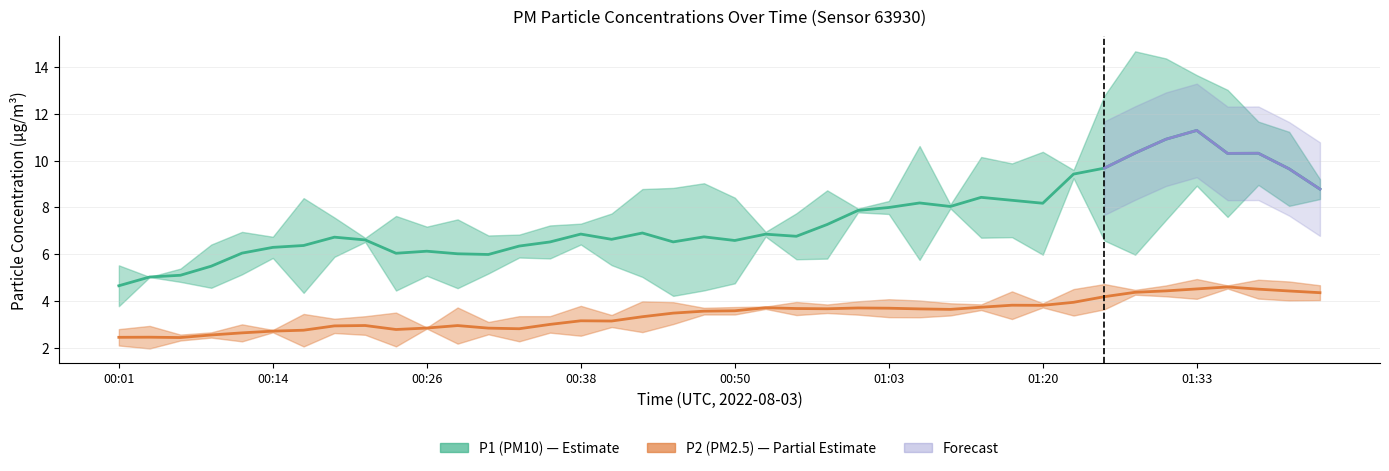

How many interior local peaks does the P2 series have?

12